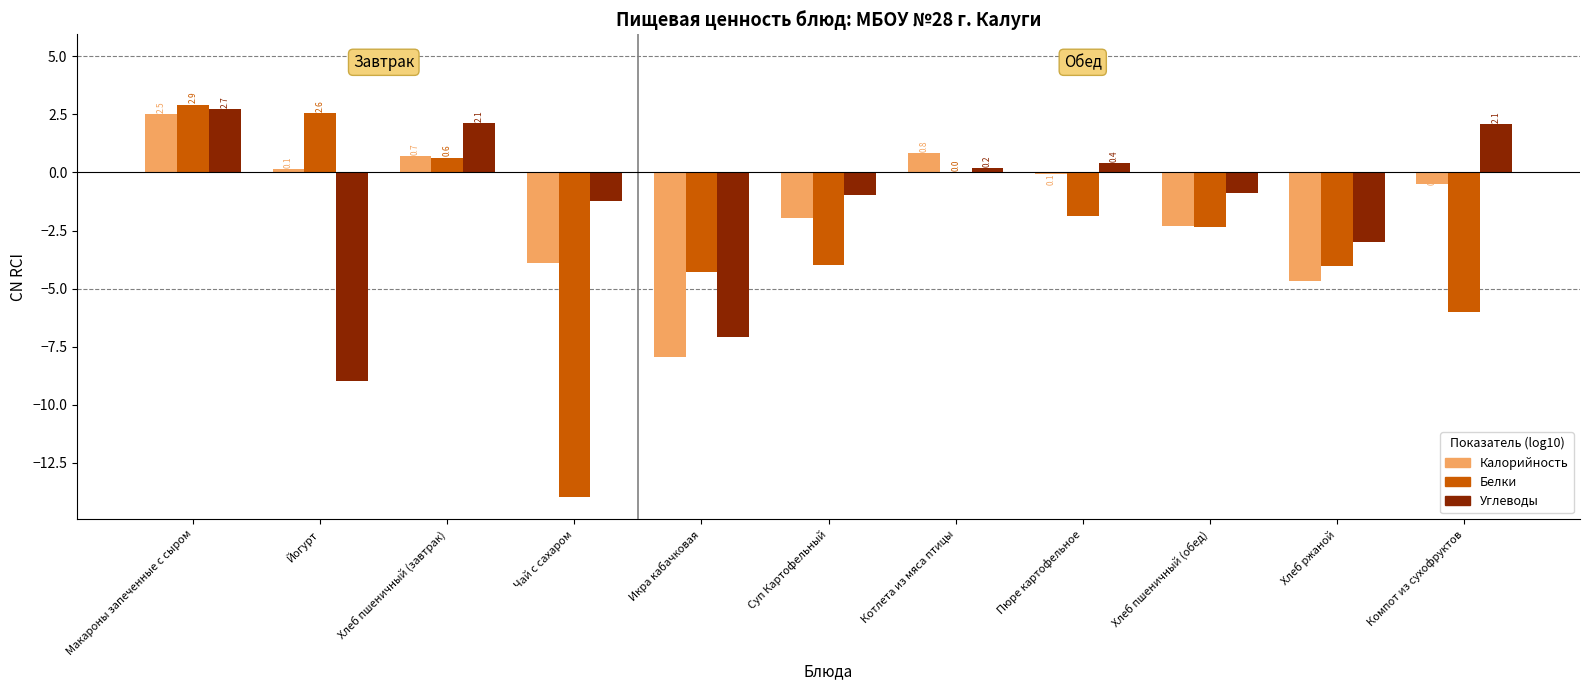

What are all the series names shown in the legend?

Калорийность, Белки, Углеводы